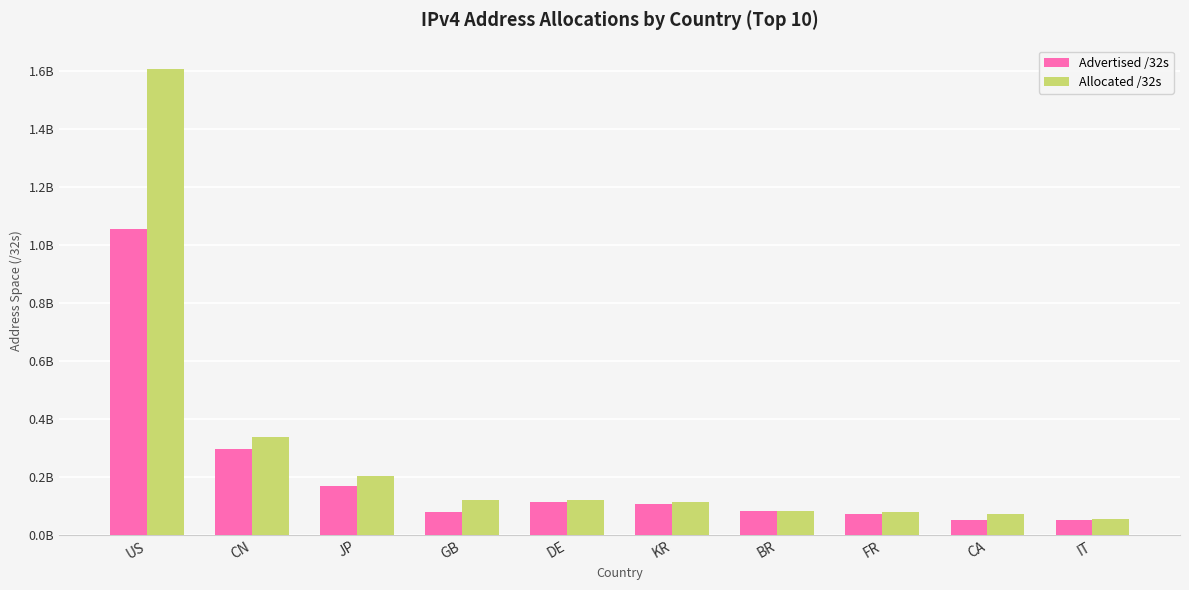

Reading left to right, list all the values displayed in this chart.

Advertised /32s: 1056838400	298548224	168559744	80973824	112917760	106832032	81690112	71349760	52747008	52035072
Allocated /32s: 1609451776	339122432	203671808	122097944	120118656	112431360	83952128	80953904	72396032	54039872